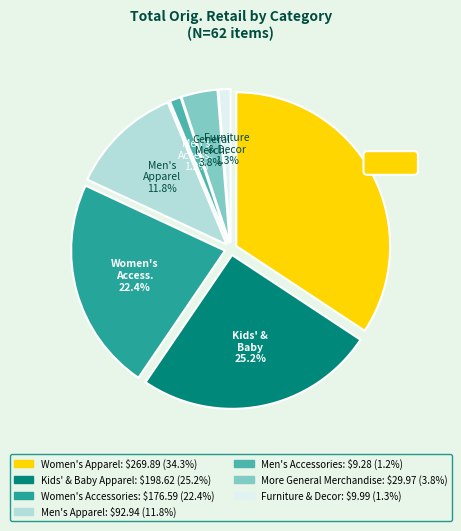

Does More General Merchandise represent more than half of the total?

No